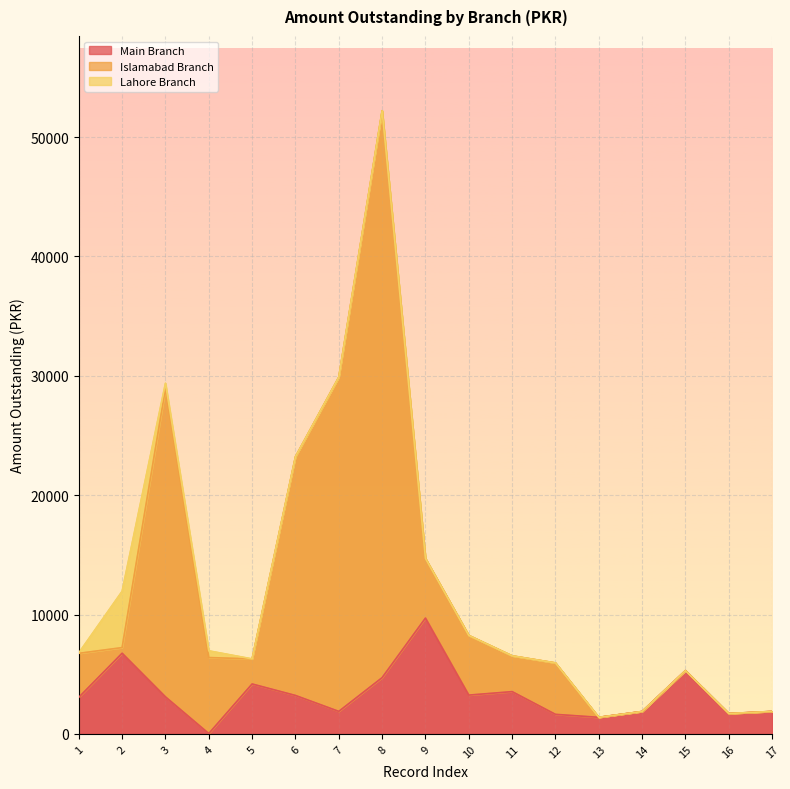

At how many categories does at least one series exceed 32891?

1